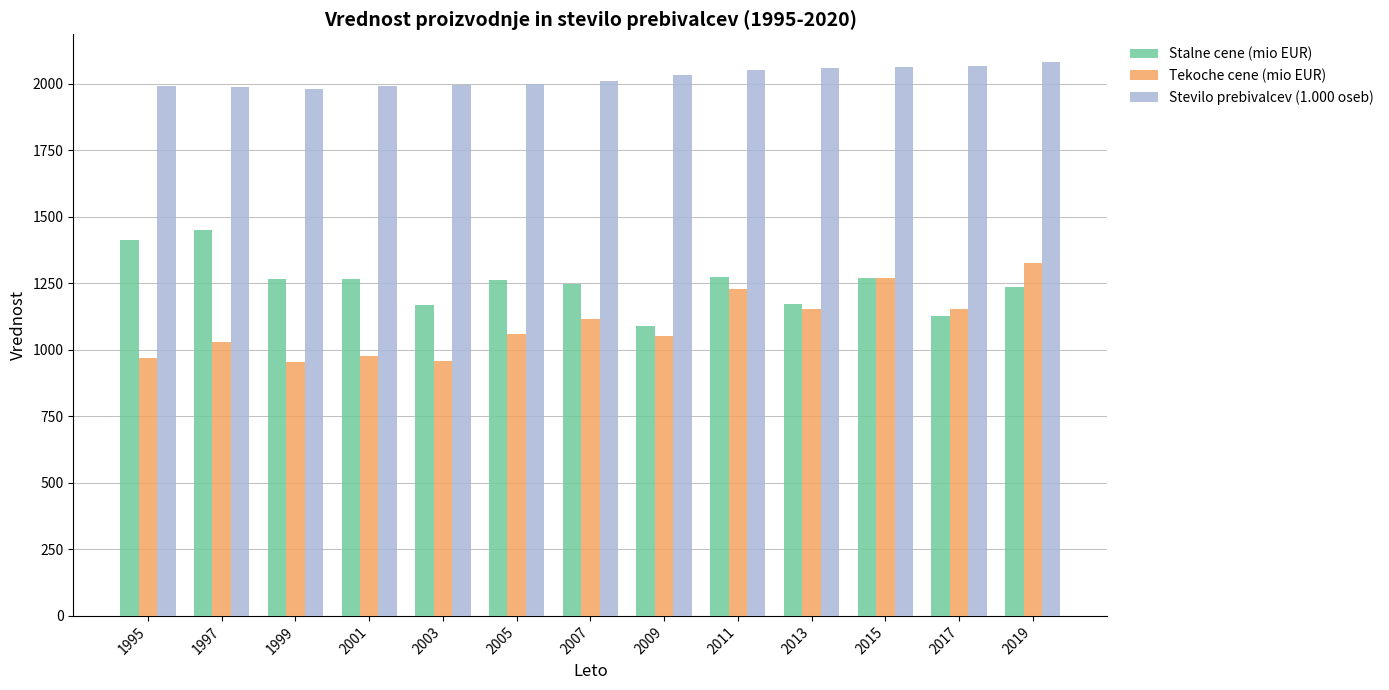

True or false: Stalne cene (mio EUR) has a value of 1088.4 at 2009.

True